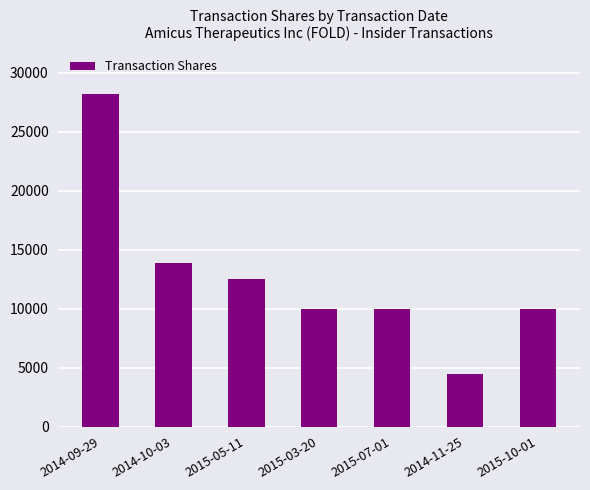

Reading left to right, transcribe all the data shown in this chart.

28208	13853	12500	10000	10000	4500	10000